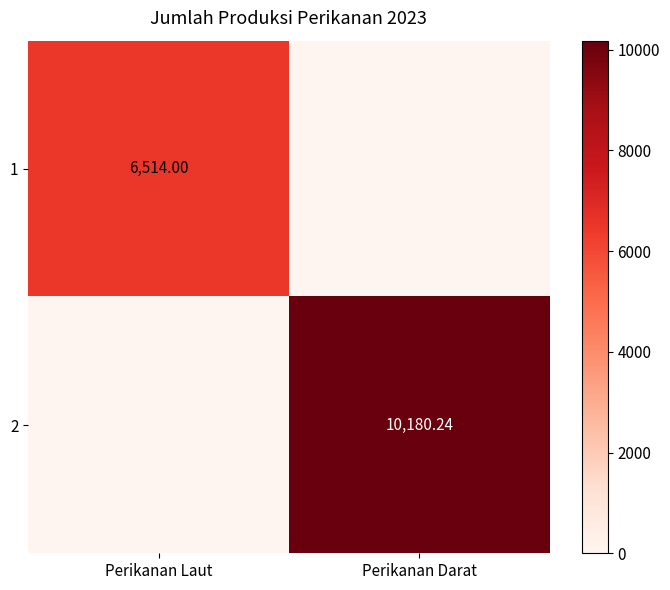

Is the value of 1 at Perikanan Laut greater than the value of 2 at Perikanan Darat?

No